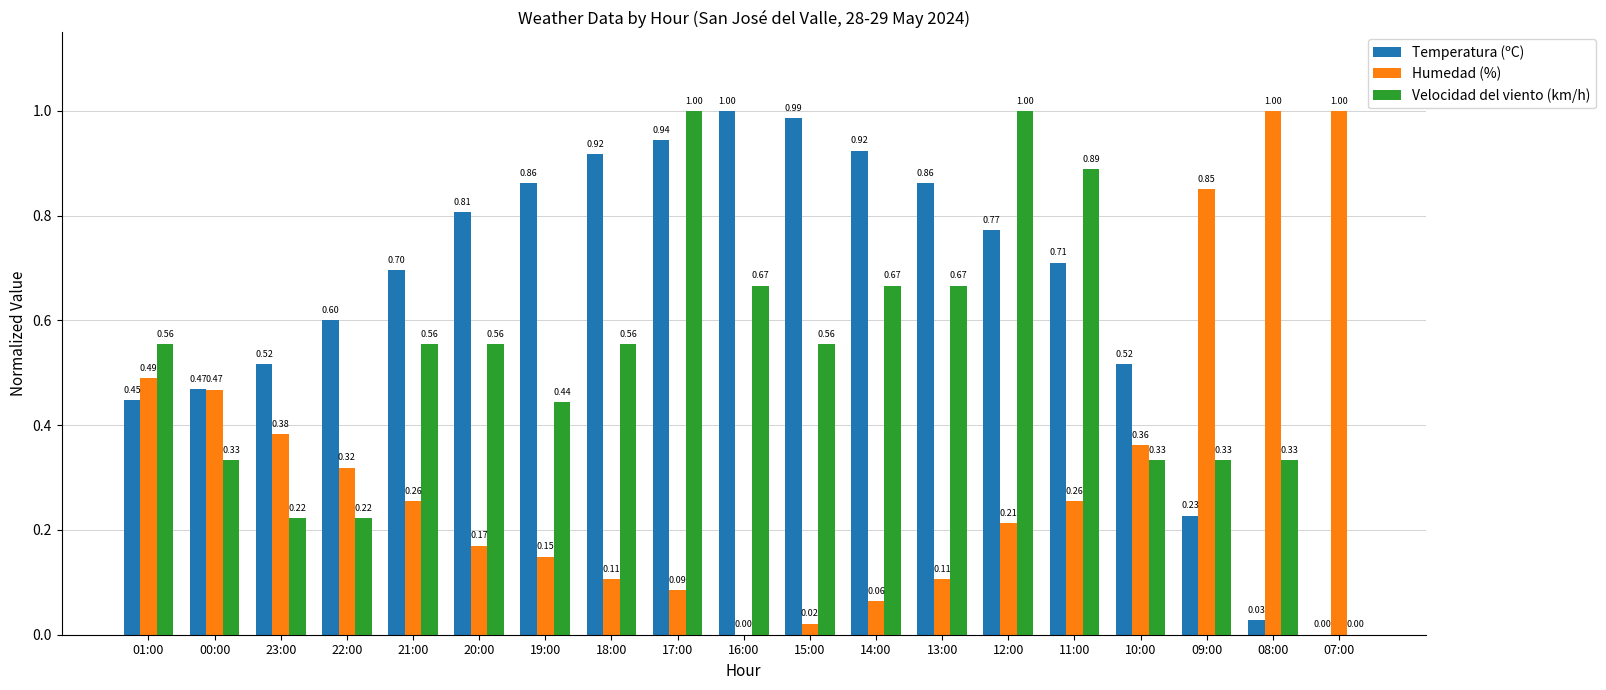

At which category is the sum across all series the highest?

17:00